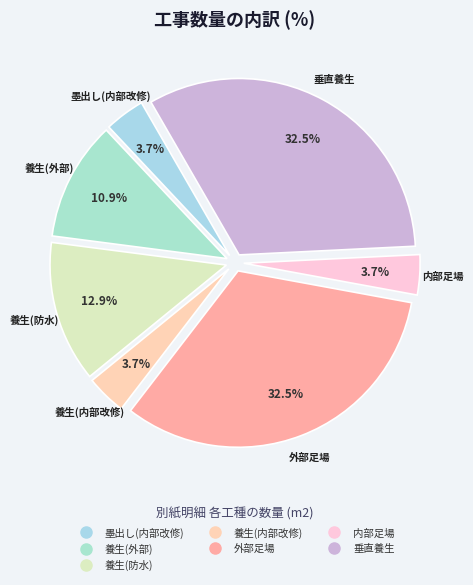

To the nearest percent, what portion does 墨出し(内部改修) represent?

4%